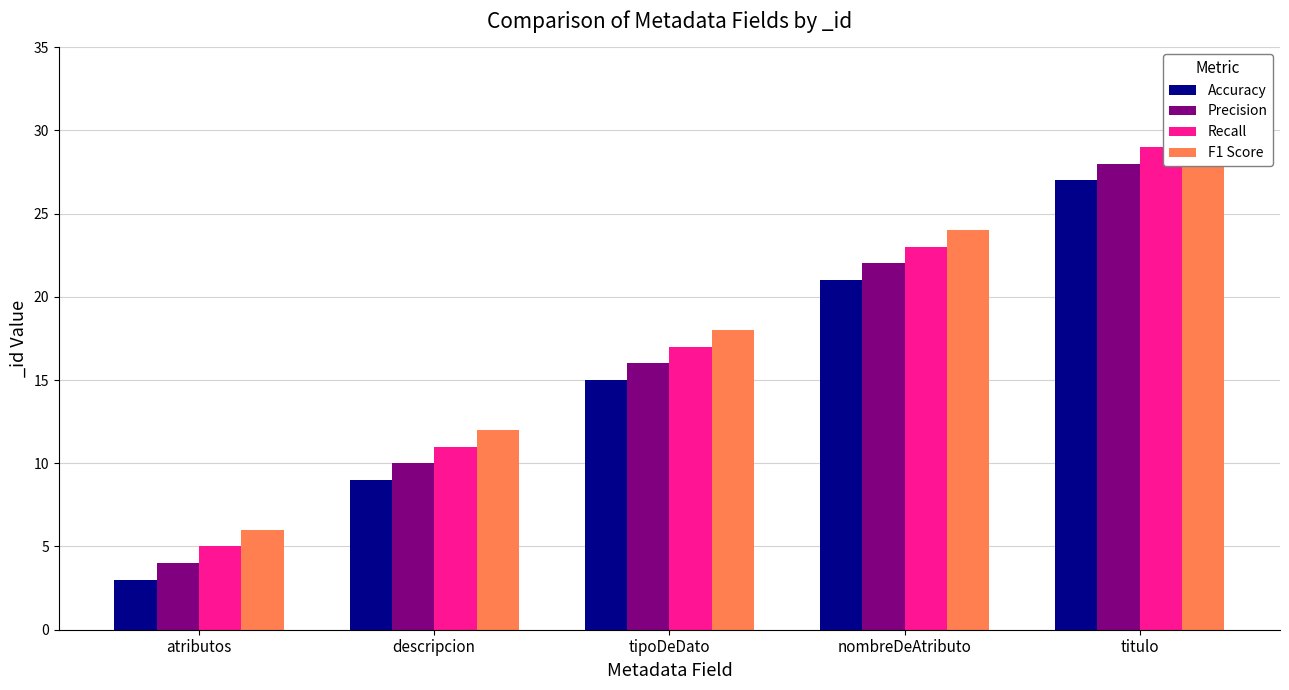

Where does the Recall series first go above 17?

nombreDeAtributo